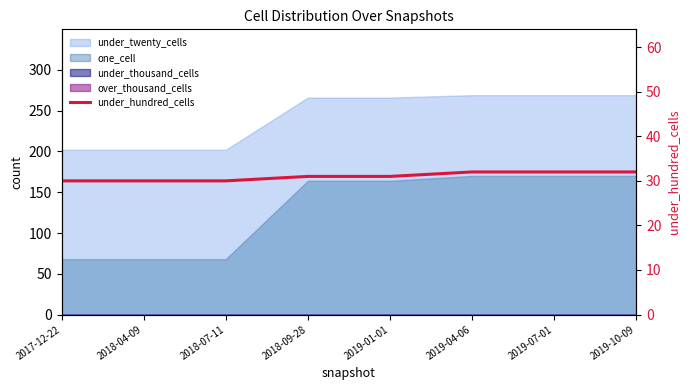

Reading left to right, list all the values displayed in this chart.

30	30	30	31	31	32	32	32